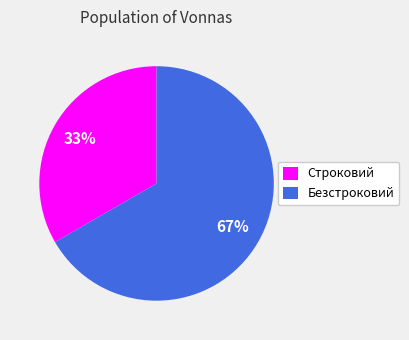

Which slice is the largest?

Безстроковий